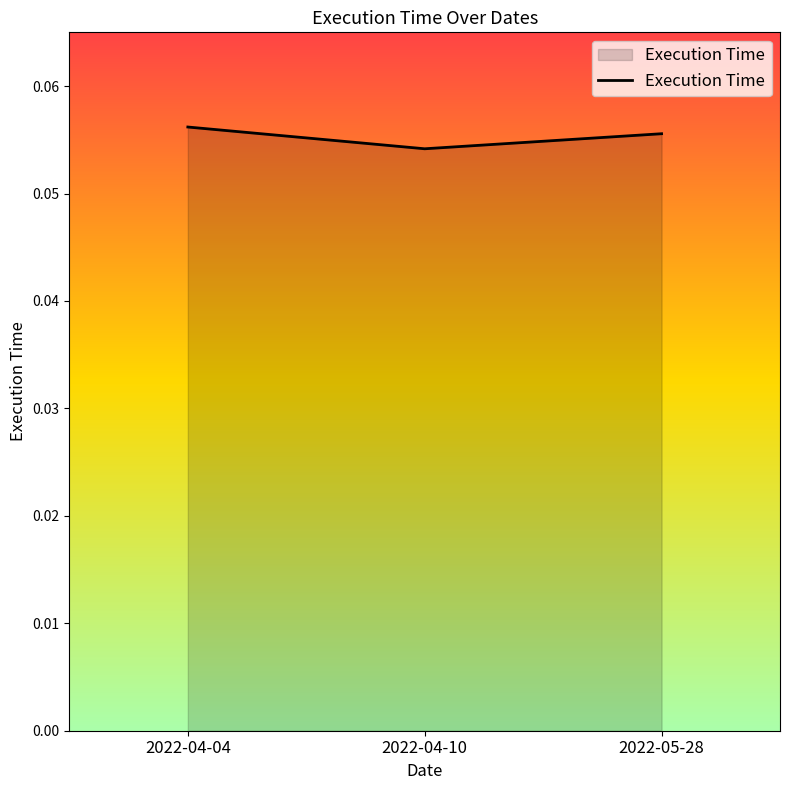

Rank the categories by value from highest to lowest.

2022-04-04, 2022-05-28, 2022-04-10